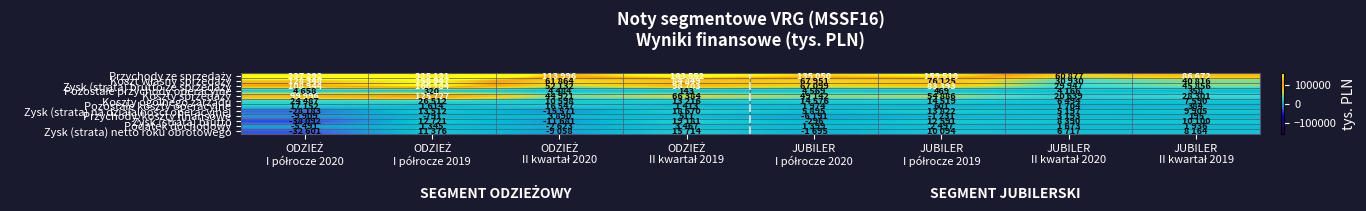

What is the sum of the Pozostałe przychody operacyjne values at ODZIEŻ I półrocze 2020 and ODZIEŻ II kwartał 2019?

4801